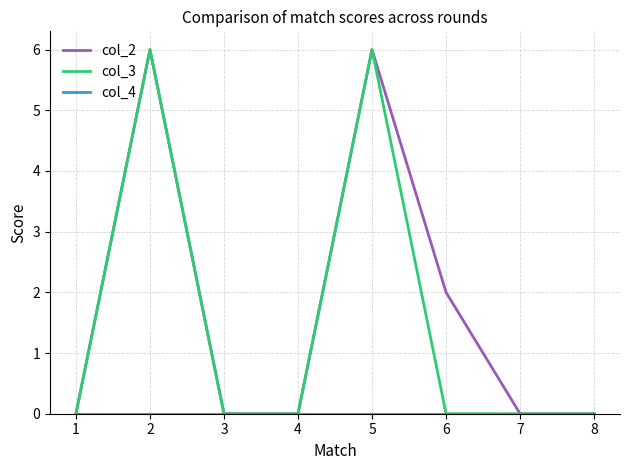

At which category does col_2 reach its first local peak?

2